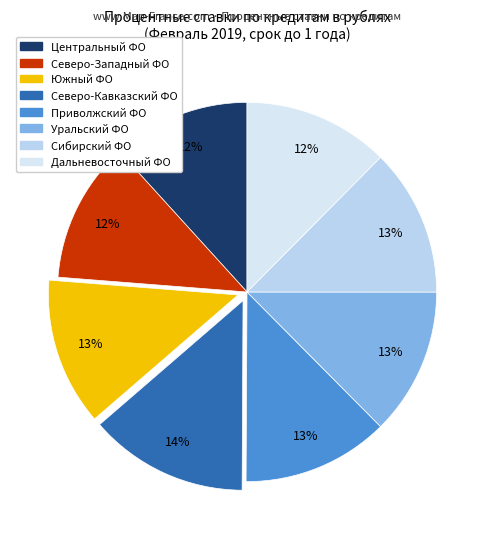

Which slice is the largest?

СЕВЕРО-КАВКАЗСКИЙ ФЕДЕРАЛЬНЫЙ ОКРУГ